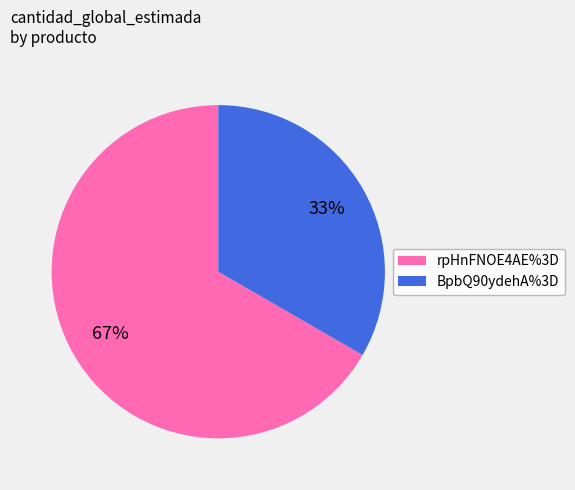

To the nearest percent, what is the combined percentage of rpHnFNOE4AE%3D and BpbQ90ydehA%3D?

100%